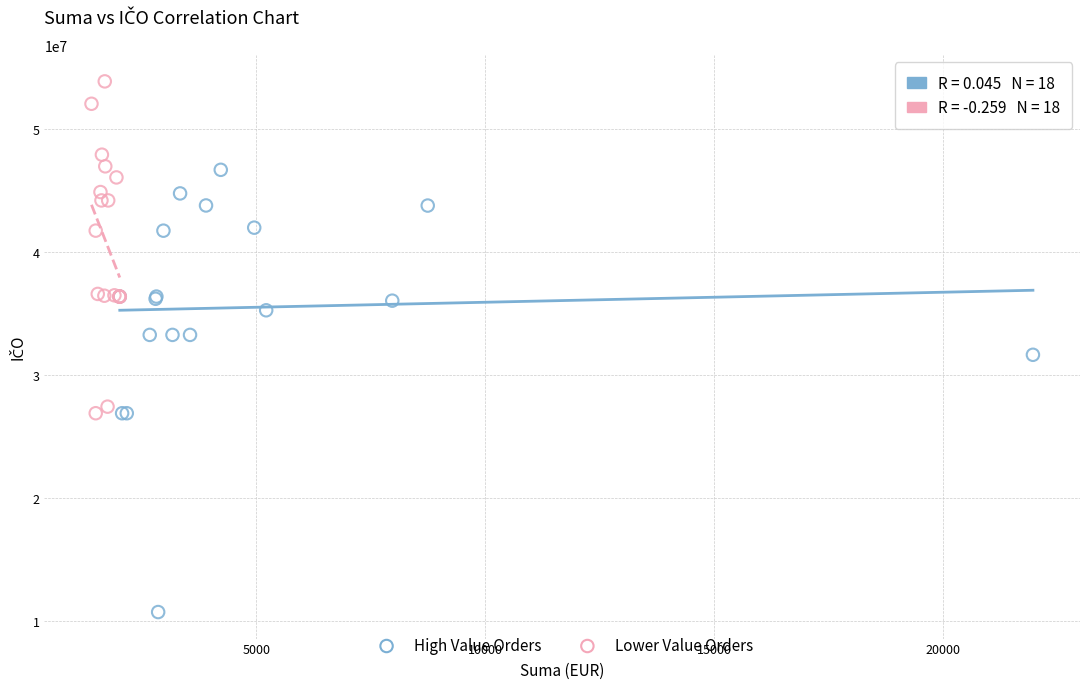

Which series reaches the minimum Y coordinate?

High Value Orders